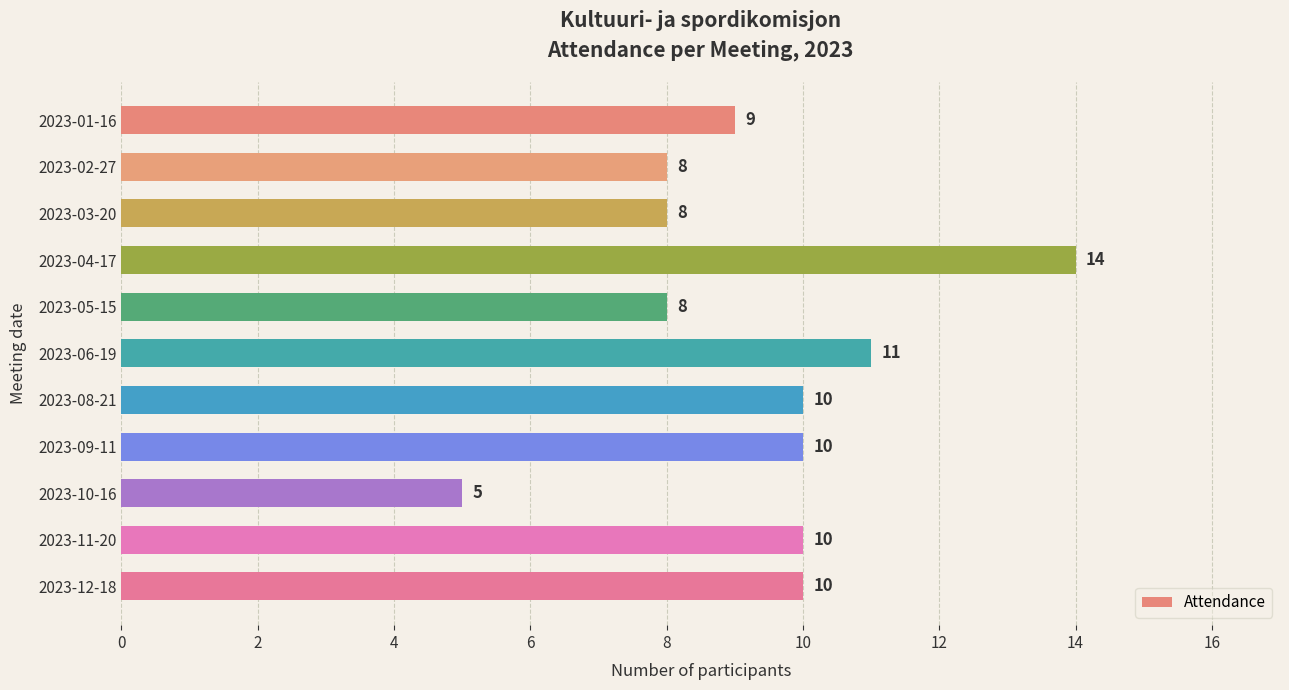

What is the average value?

9